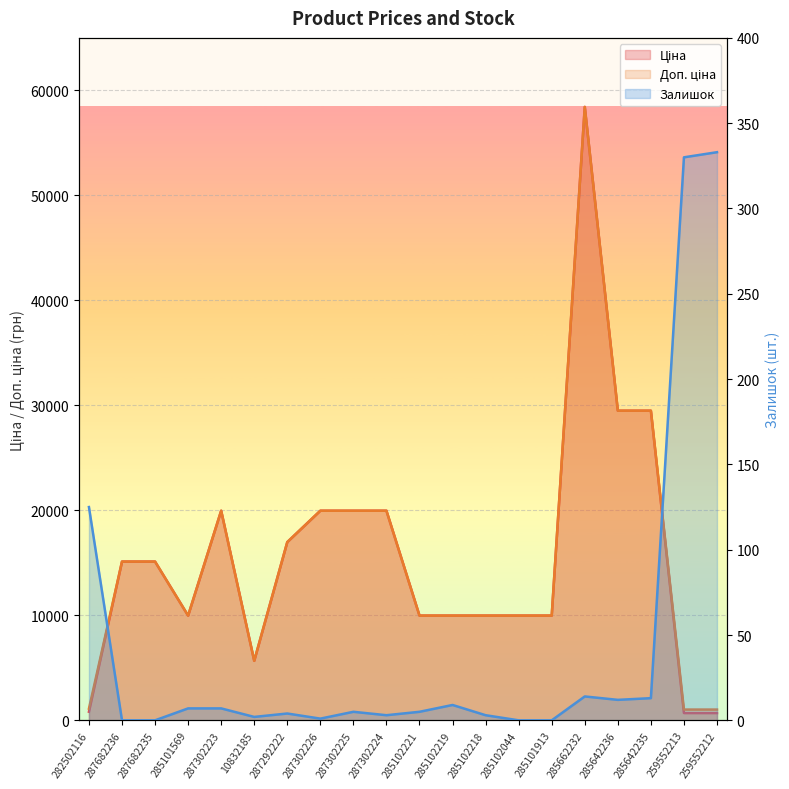

How many data points in Доп. ціна_line are less than 15120?

10